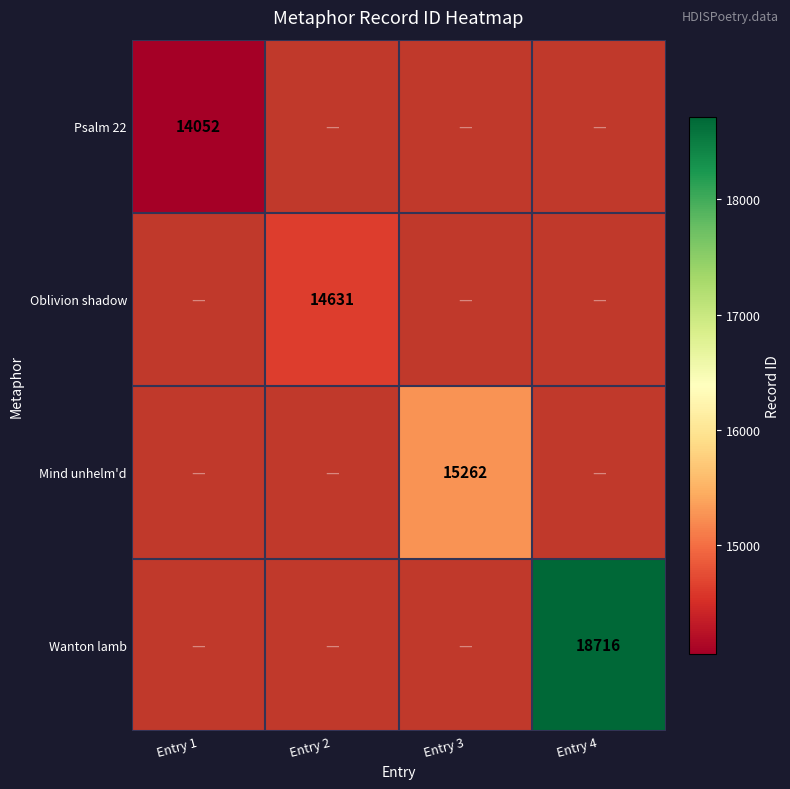

The value of Mind unhelm'd at Entry 3 is 15262. True or false?

True